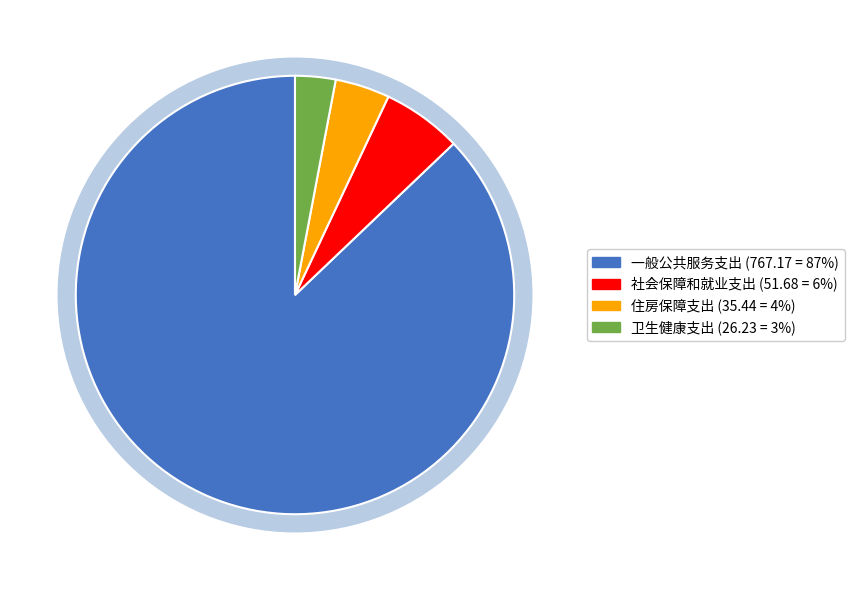

How many segments does this pie chart have?

4